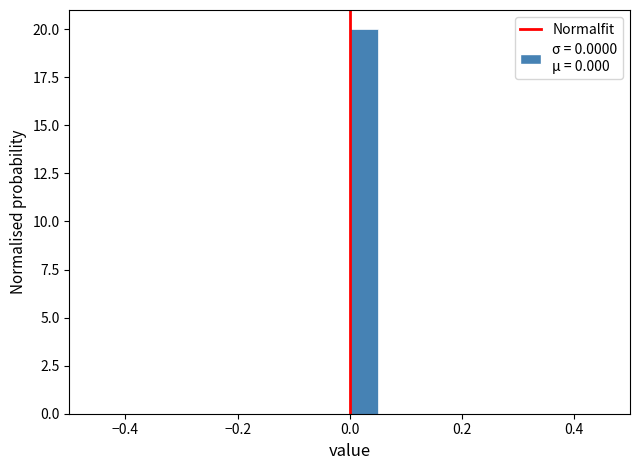

Read against the x-axis, roughly where is the centre of the tallest bar?

0.02